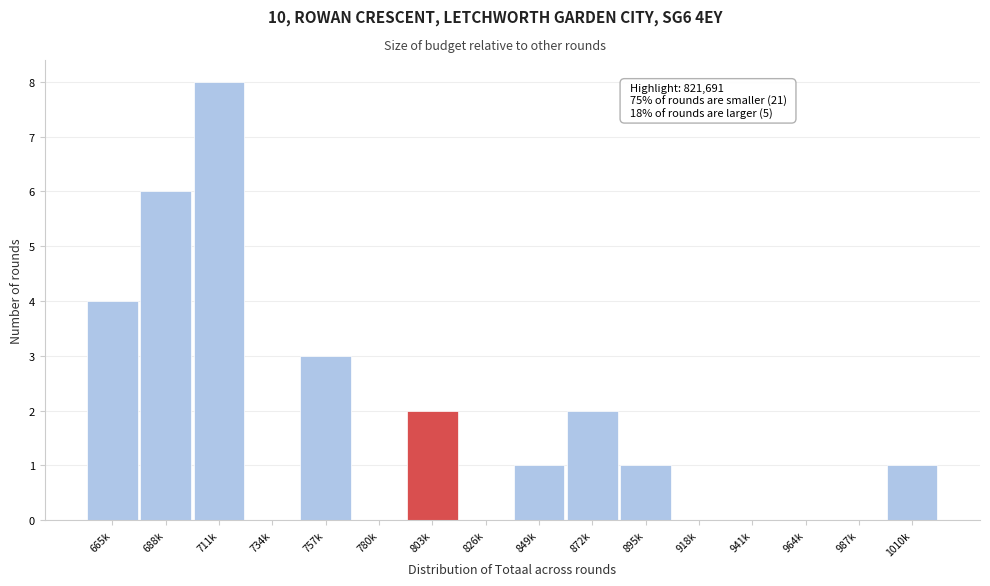

Reading left to right, transcribe all the data shown in this chart.

665k=4	688k=6	711k=8	734k=0	757k=3	780k=0	803k=2	826k=0	849k=1	872k=2	895k=1	918k=0	941k=0	964k=0	987k=0	1010k=1